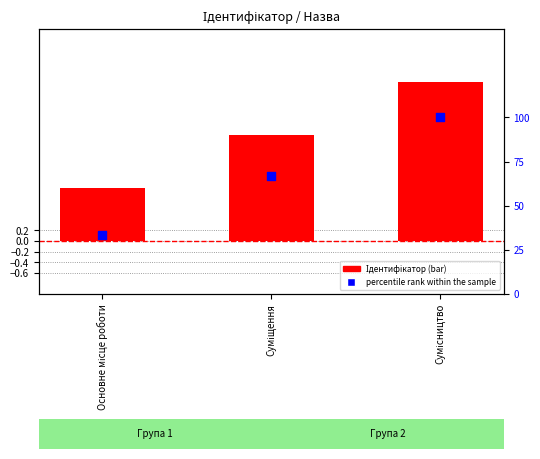

What are all the series names shown in the legend?

Ідентифікатор, percentile rank within the sample